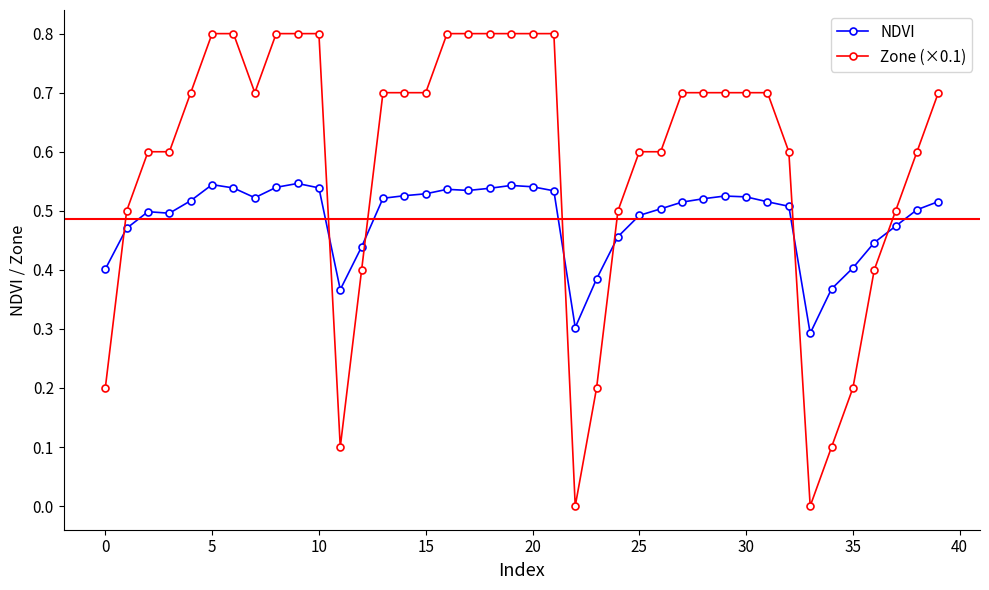

How many series are shown in this chart?

2